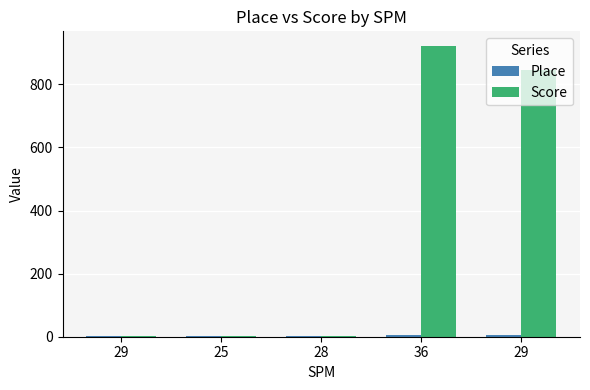

Rank the series at 28 from highest to lowest value.

Place, Score